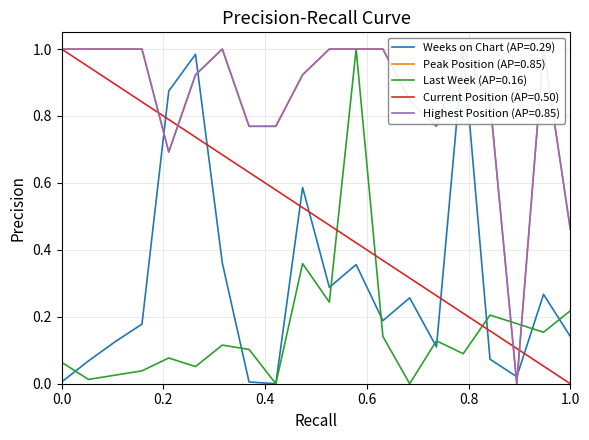

True or false: Highest Position has more than 2 points higher than both neighbors.

True